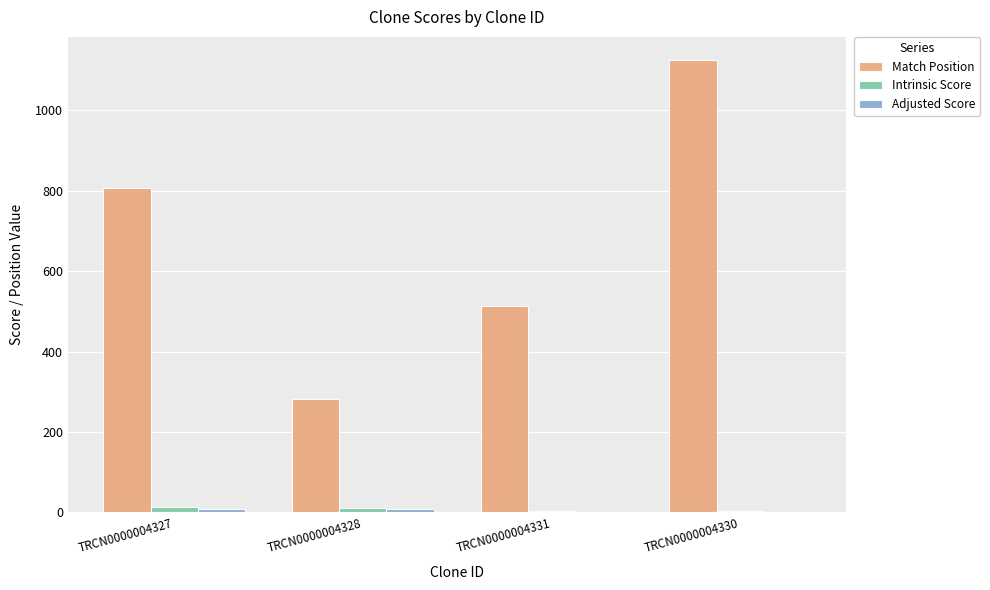

True or false: Match Position has a value of 281.0 at TRCN0000004328.

True